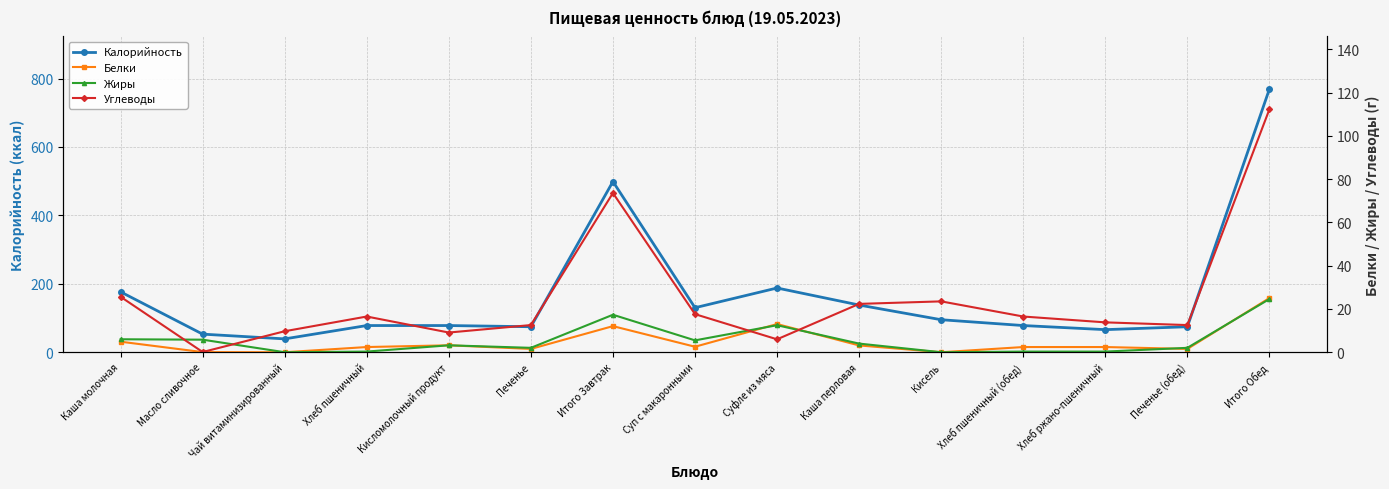

Where does the Углеводы series first go above 16?

Каша молочная